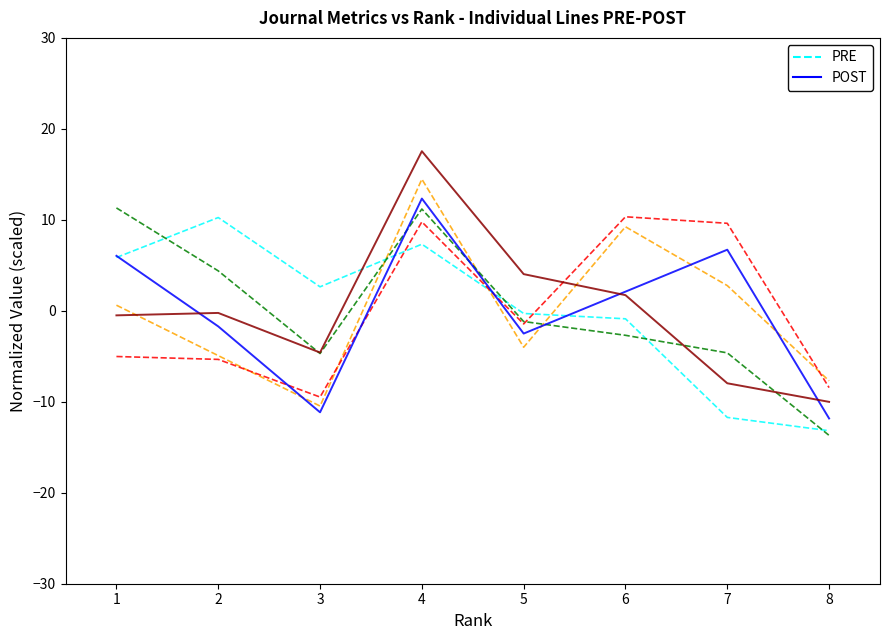

What is the spread (max minus min) of values at 3?

13.8